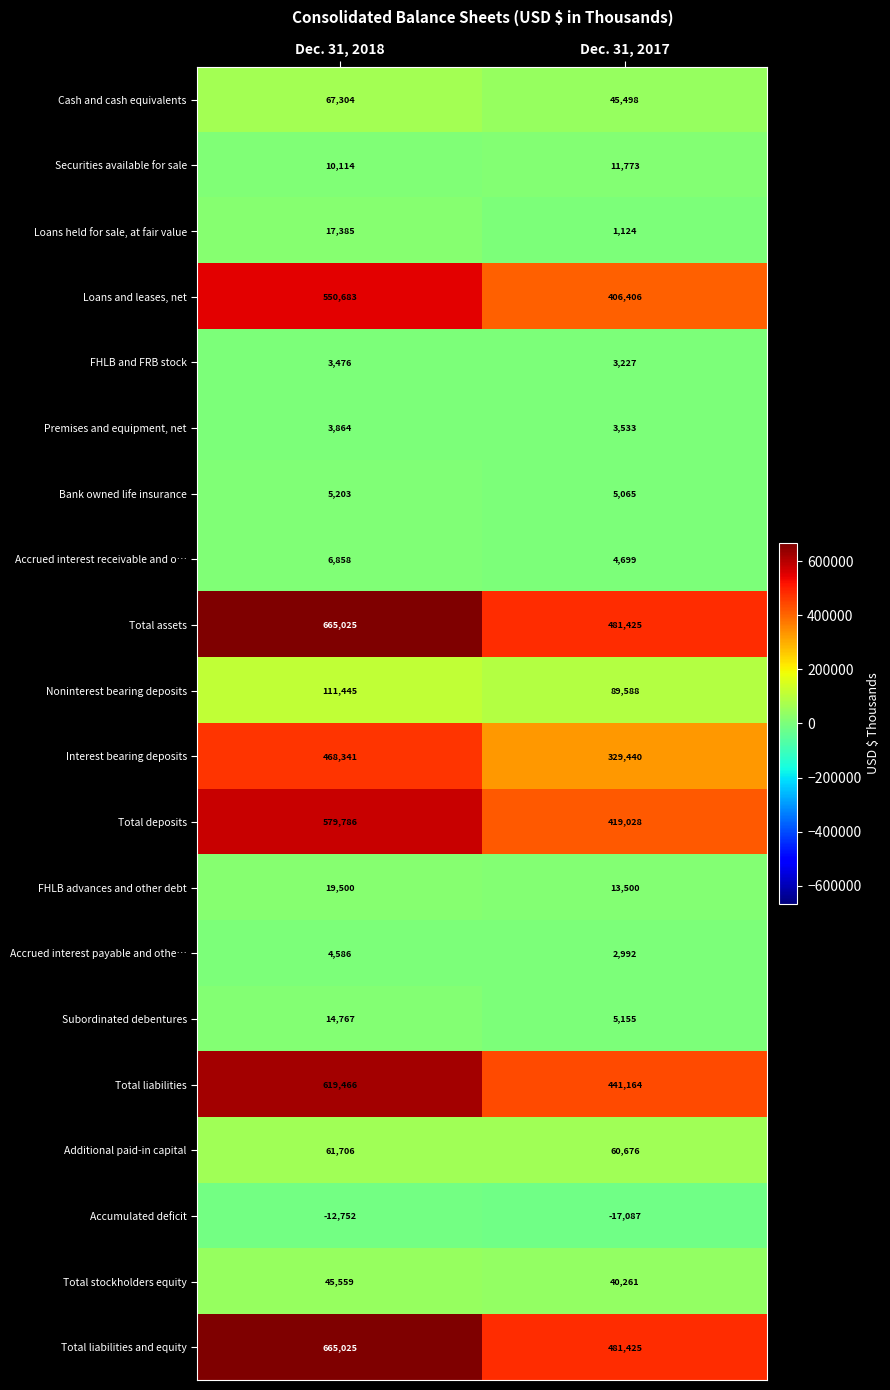

What is the spread (max minus min) of values at Dec. 31, 2018?

677777